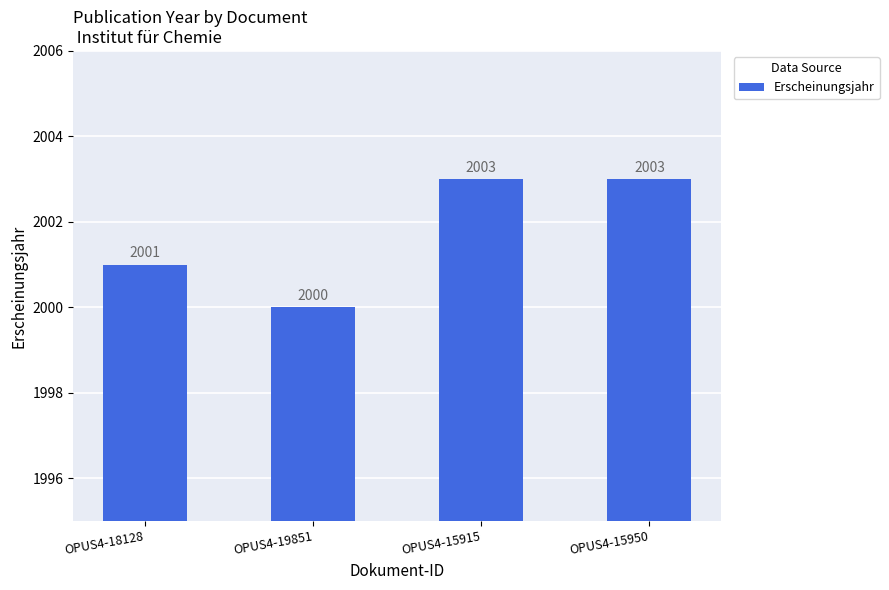

What is the sum of the values at OPUS4-18128 and OPUS4-19851?

4001